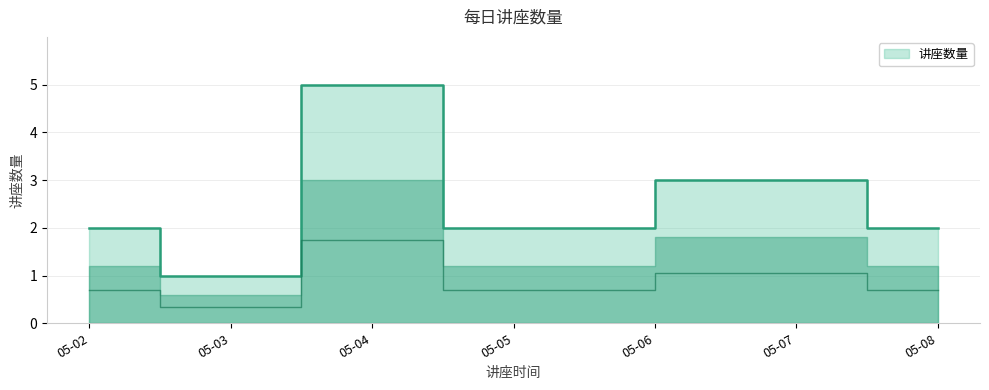

What is the sum of all values?

15